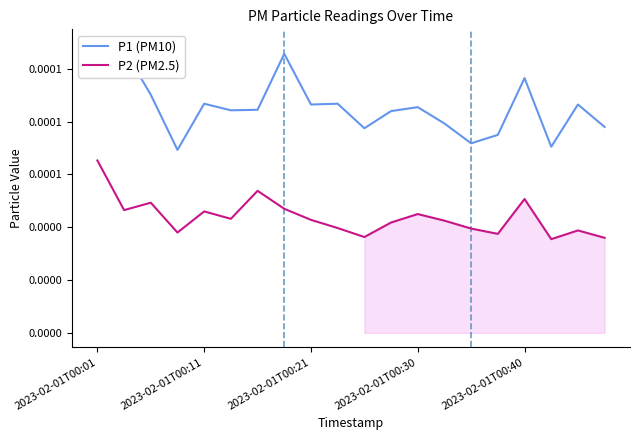

Does the chart display data point markers on the line(s)?

No